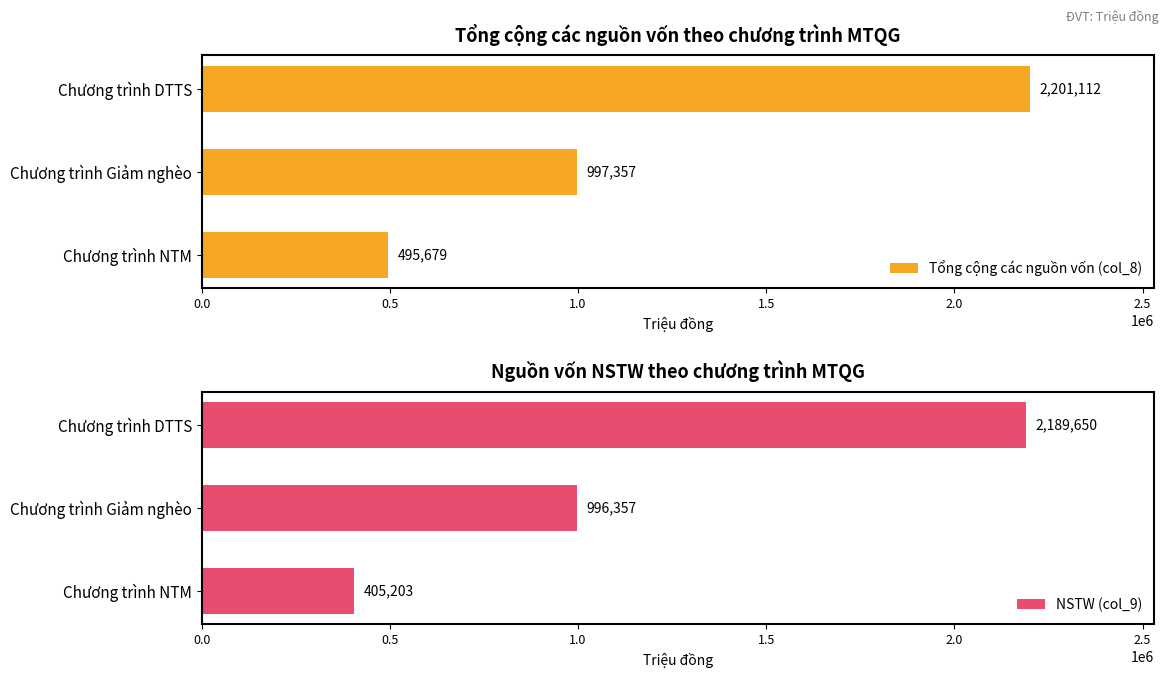

List the labels in order of Tổng cộng các nguồn vốn (col_8) value, largest first.

Chương trình DTTS, Chương trình Giảm nghèo, Chương trình NTM